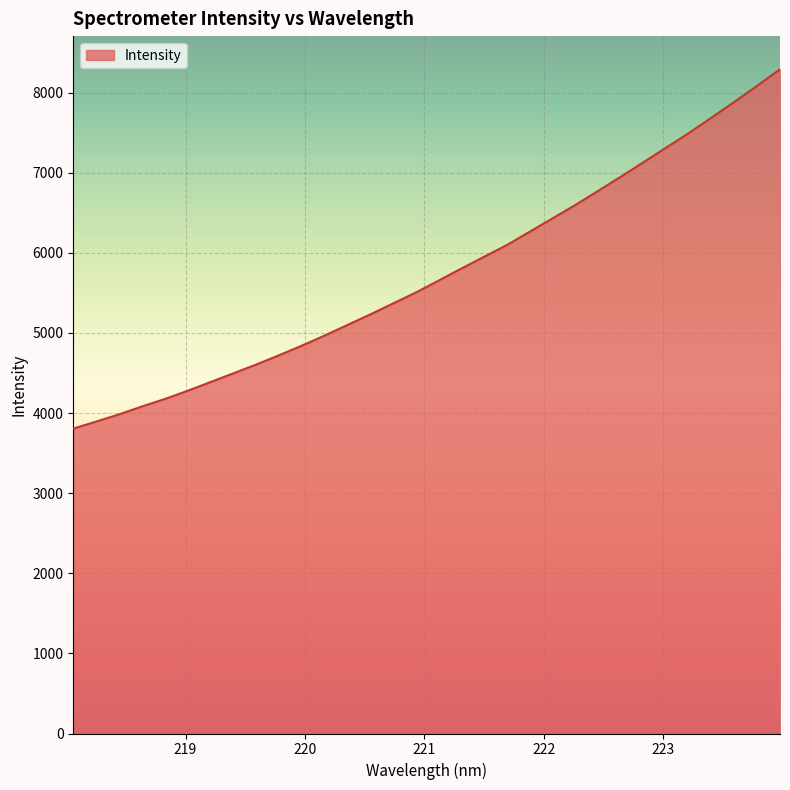

What is the greatest value displayed?

8291.4